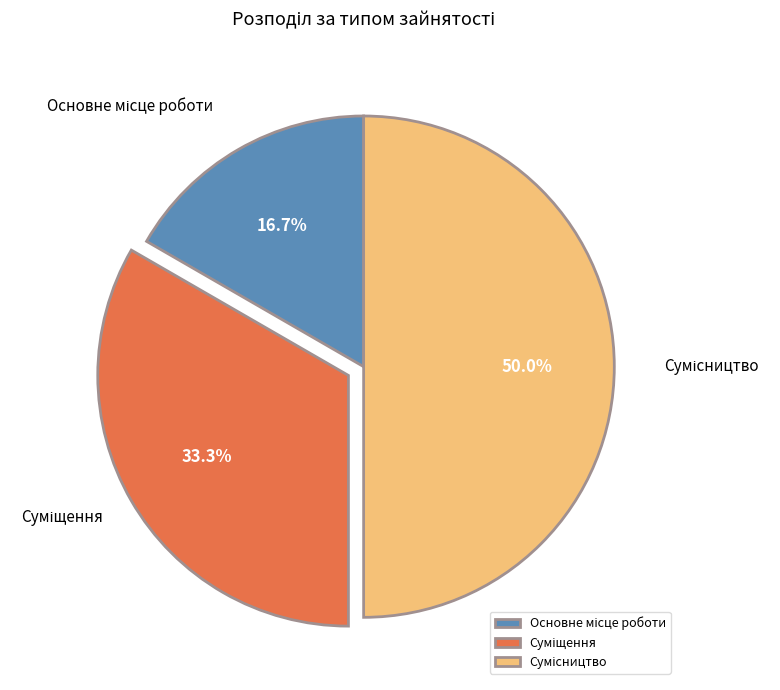

Is Сумісництво the majority of the pie?

No